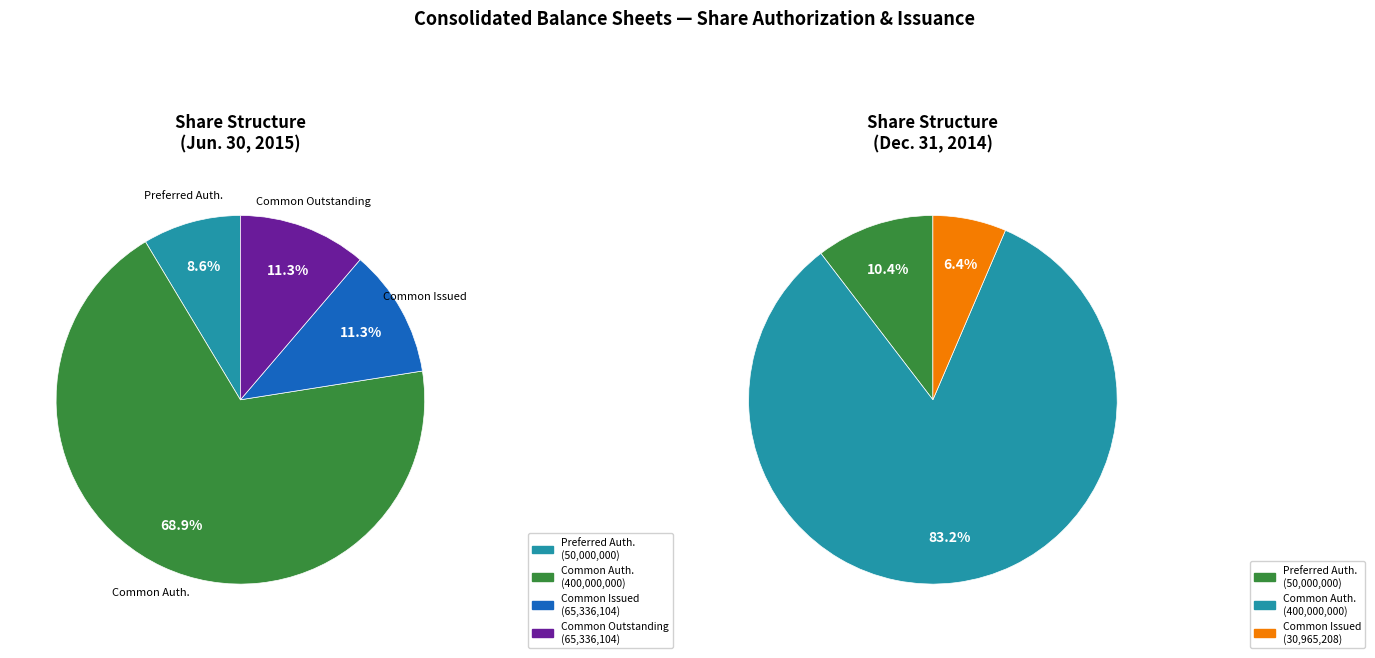

Which slice is the largest?

Common stock, shares authorized